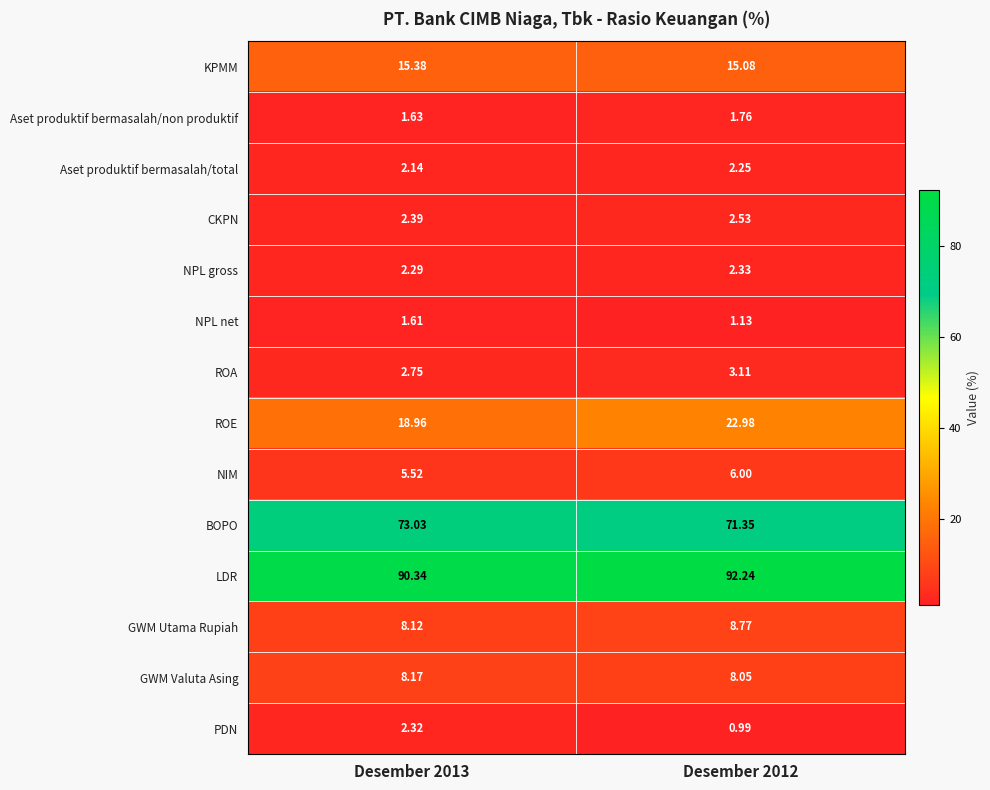

List the series in order of their peak value, lowest first.

NPL net, Aset produktif bermasalah/non produktif, Aset produktif bermasalah/total, PDN, NPL gross, CKPN, ROA, NIM, GWM Valuta Asing, GWM Utama Rupiah, KPMM, ROE, BOPO, LDR